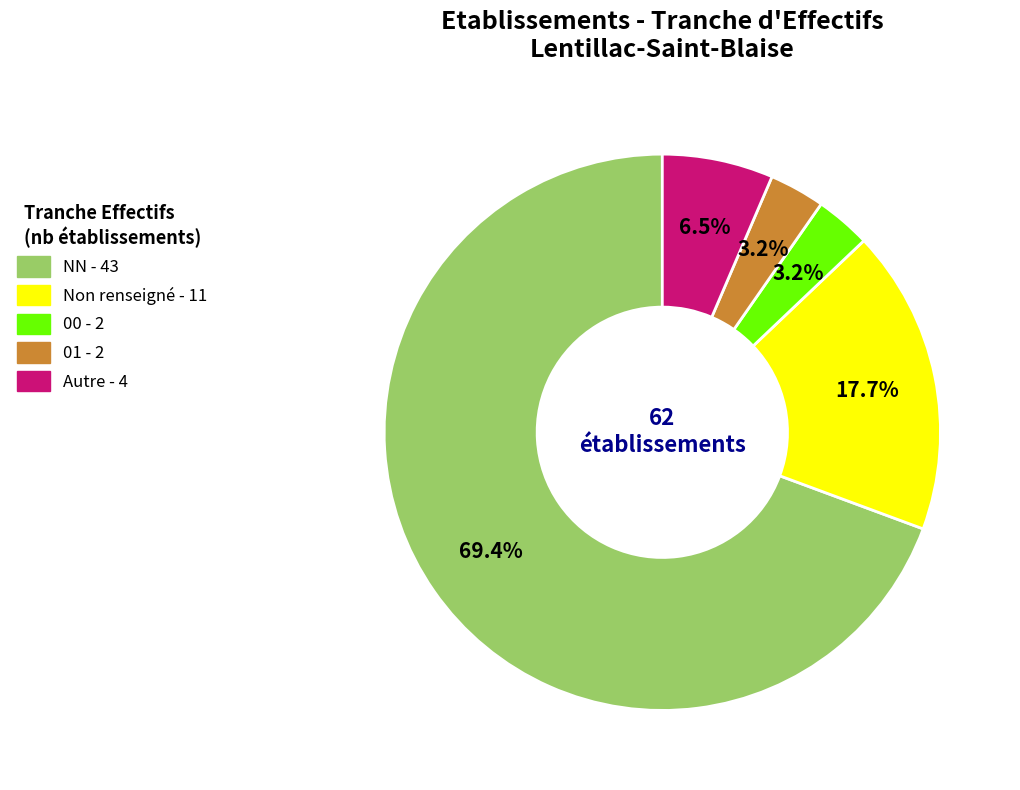

Is there a majority slice in this chart?

Yes